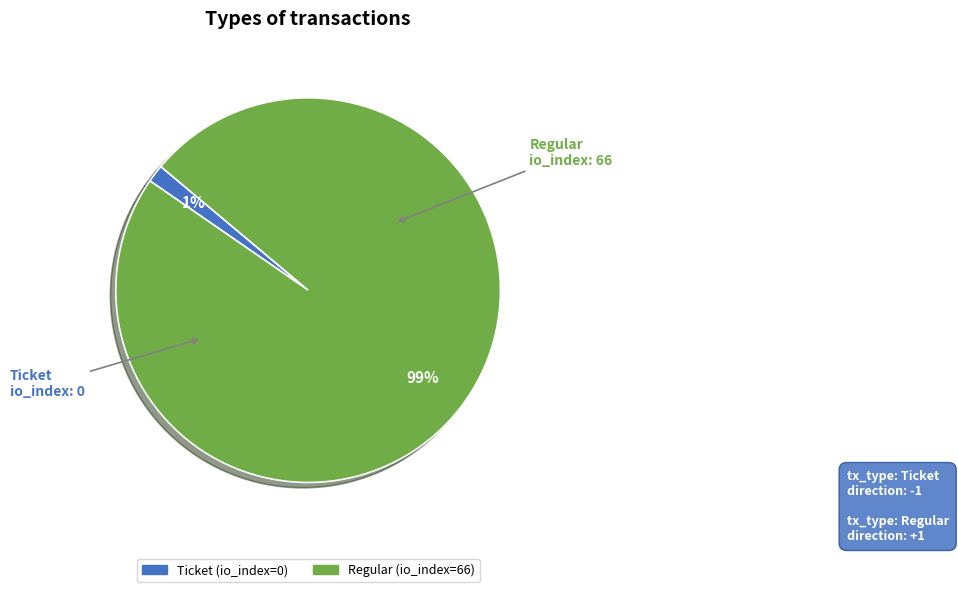

What is the largest slice in the pie chart?

Regular